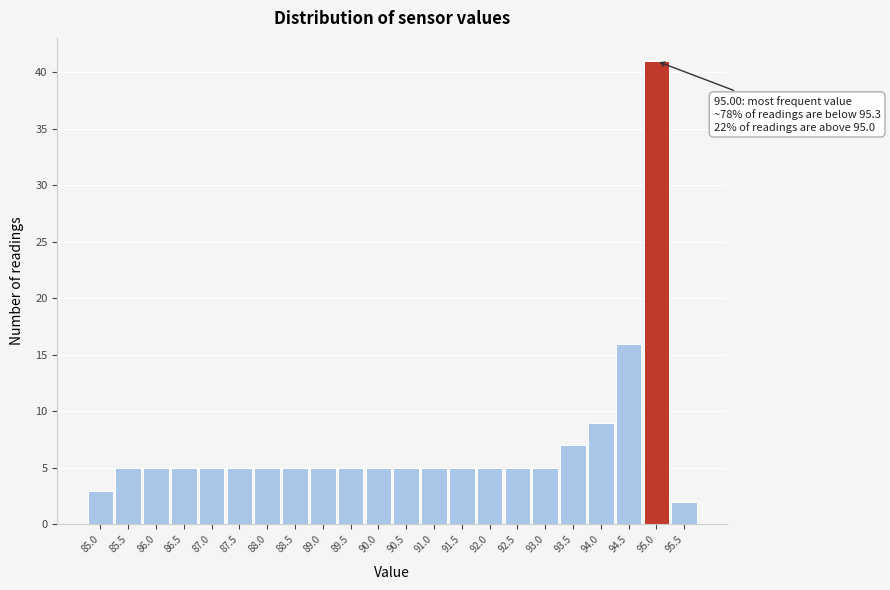

Which range on the x-axis has the tallest bar?

94.75 to 95.25